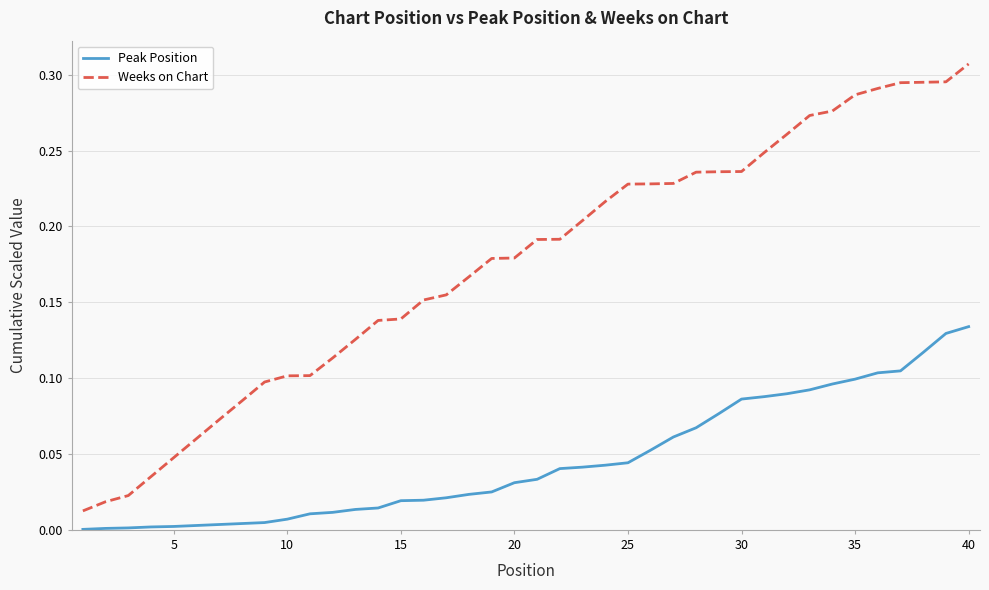

Which series has the largest total across all categories?

Weeks on Chart